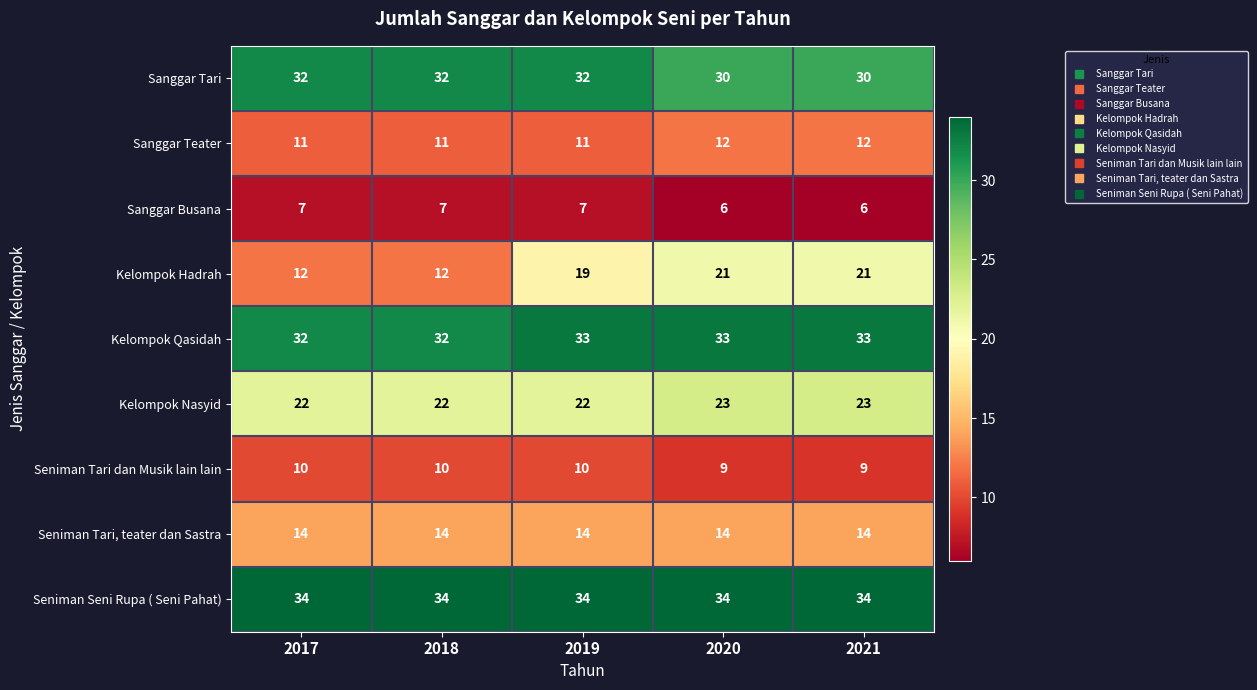

What is the average value of the Kelompok Nasyid series?

22